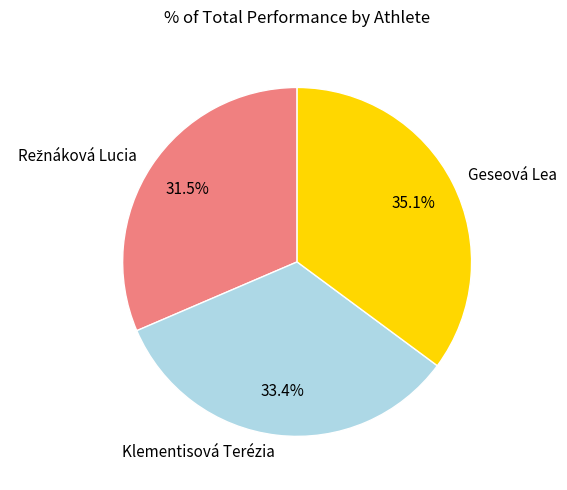

Count the number of slices in the pie.

3